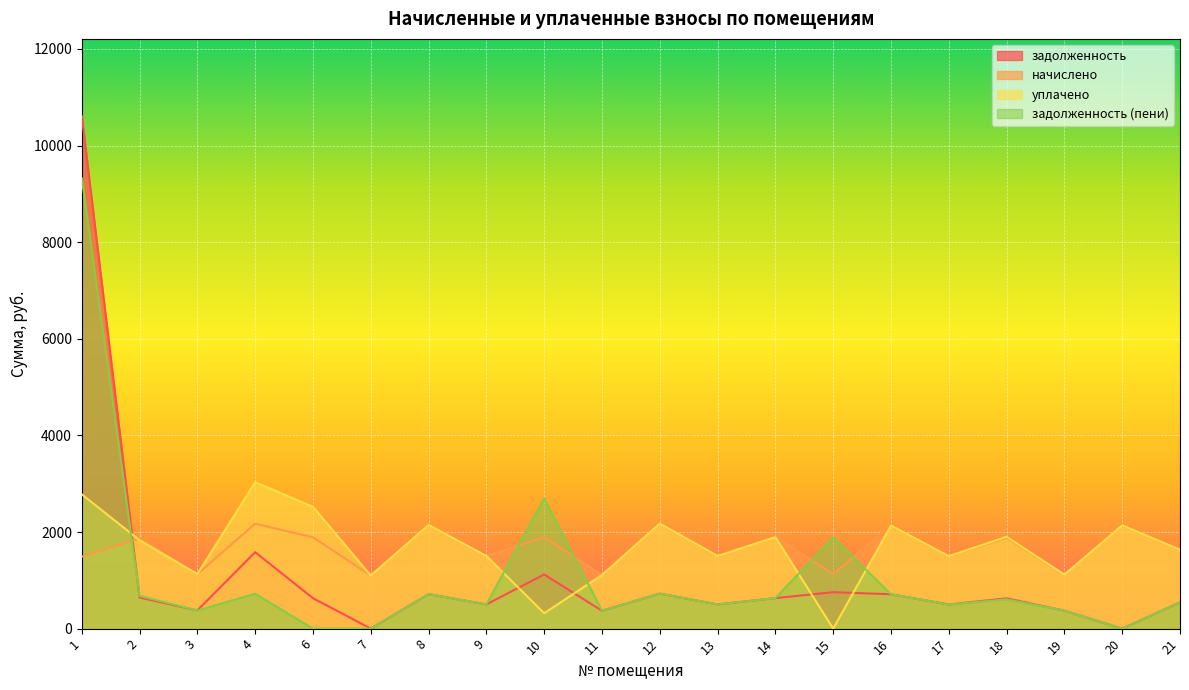

Where is the first local maximum for задолженность (пени)?

4